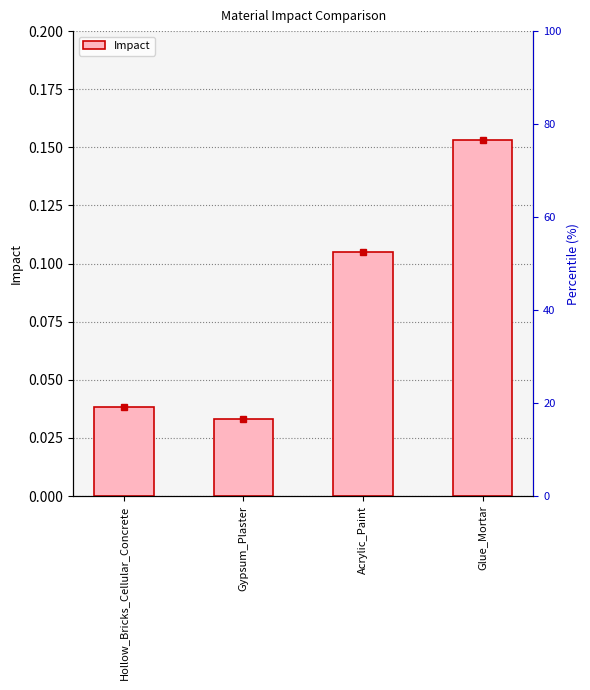

What is the approximate value at Glue_Mortar?

0.2